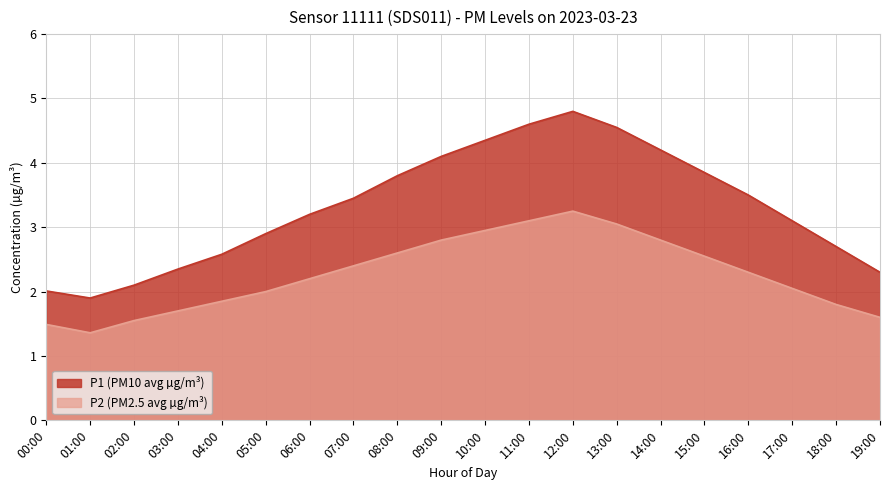

True or false: P2 has a value of 1.5 at 14:00.

False